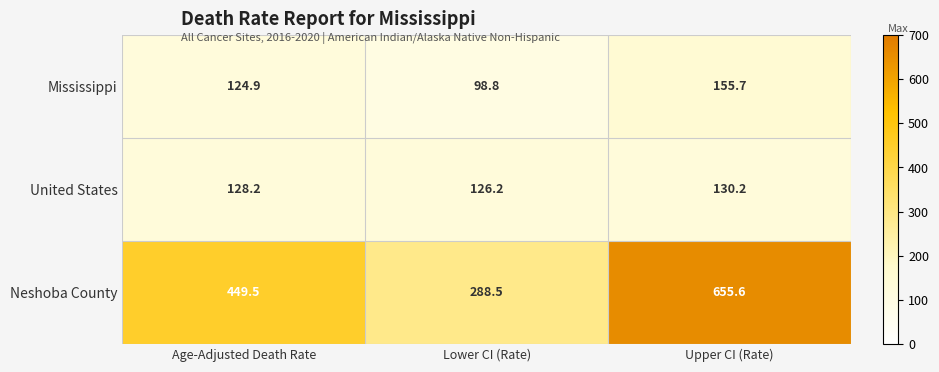

What is the total value across all series at Upper CI (Rate)?

941.5